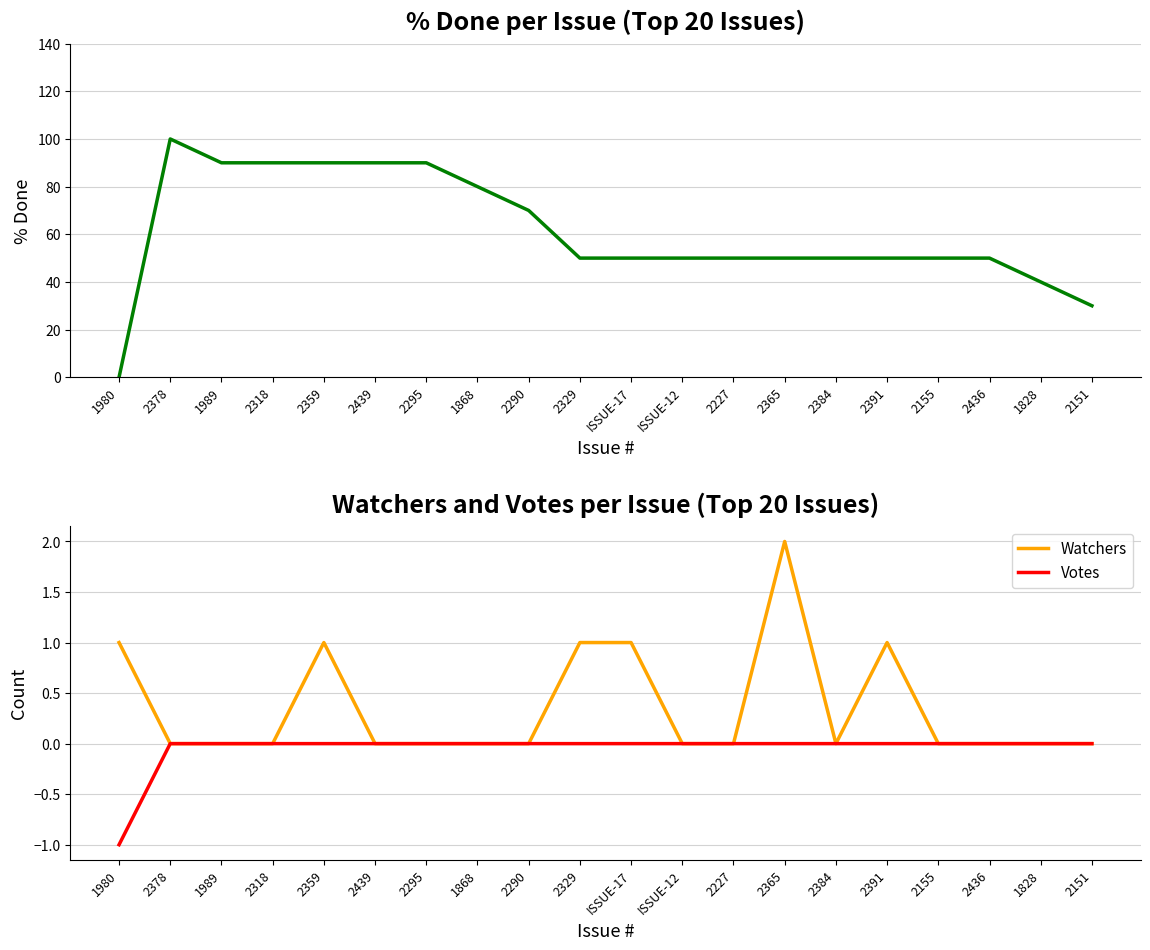

Reading left to right, what are all the values shown in this chart?

% Done: 1980=0	2378=100	1989=90	2318=90	2359=90	2439=90	2295=90	1868=80	2290=70	2329=50	ISSUE-17=50	ISSUE-12=50	2227=50	2365=50	2384=50	2391=50	2155=50	2436=50	1828=40	2151=30
Watchers: 1980=1	2378=0	1989=0	2318=0	2359=1	2439=0	2295=0	1868=0	2290=0	2329=1	ISSUE-17=1	ISSUE-12=0	2227=0	2365=2	2384=0	2391=1	2155=0	2436=0	1828=0	2151=0
Votes: 1980=-1	2378=0	1989=0	2318=0	2359=0	2439=0	2295=0	1868=0	2290=0	2329=0	ISSUE-17=0	ISSUE-12=0	2227=0	2365=0	2384=0	2391=0	2155=0	2436=0	1828=0	2151=0